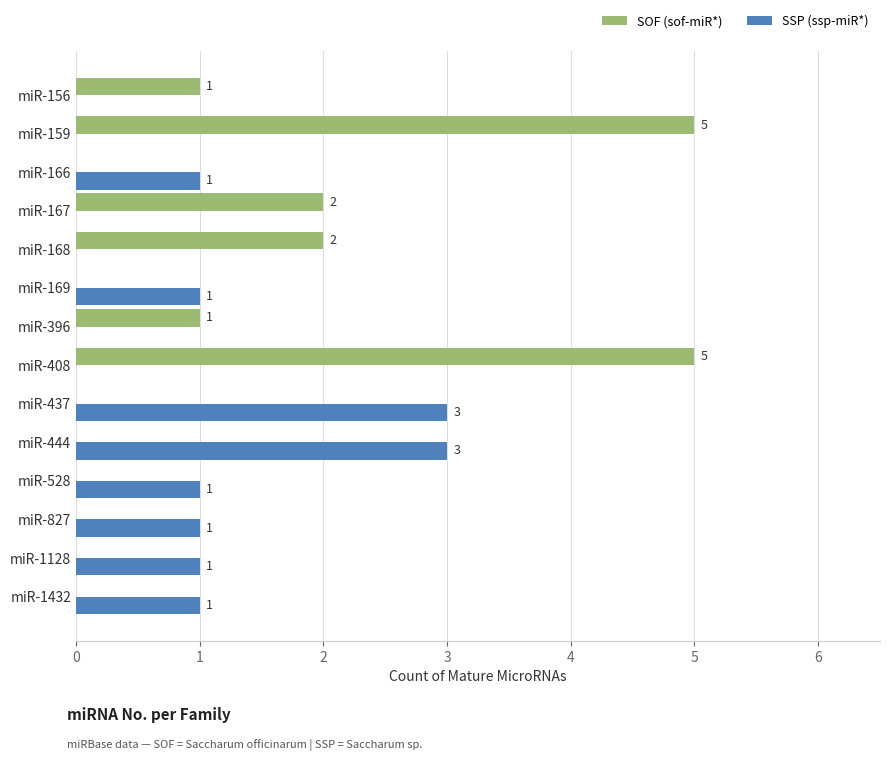

Between miR-827 and miR-444, which series saw the biggest shift?

SSP (ssp-miR*)